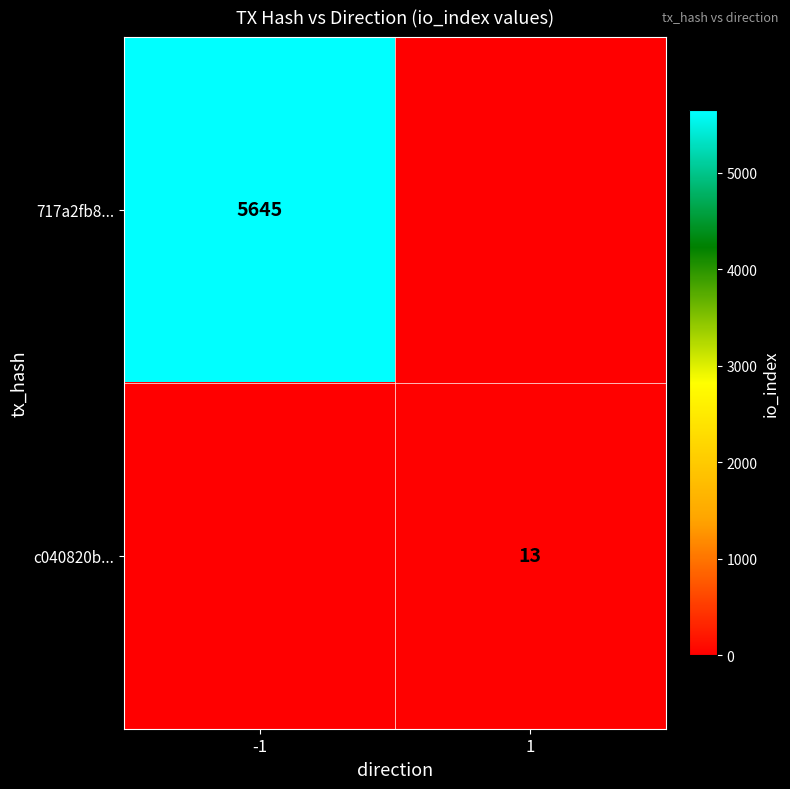

Which has a higher value, 1 or -1?

-1